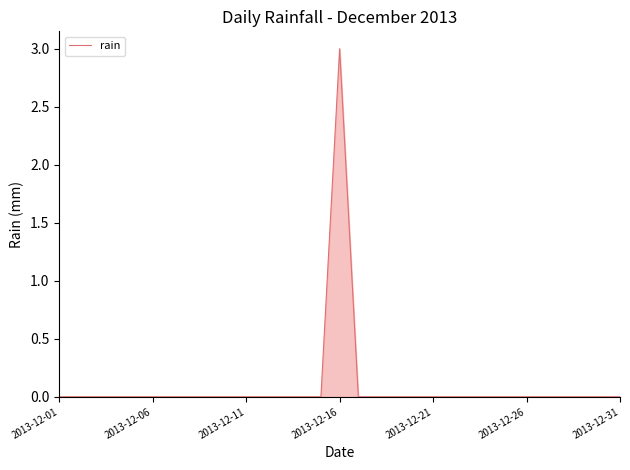

What is the difference between the maximum and minimum values?

3